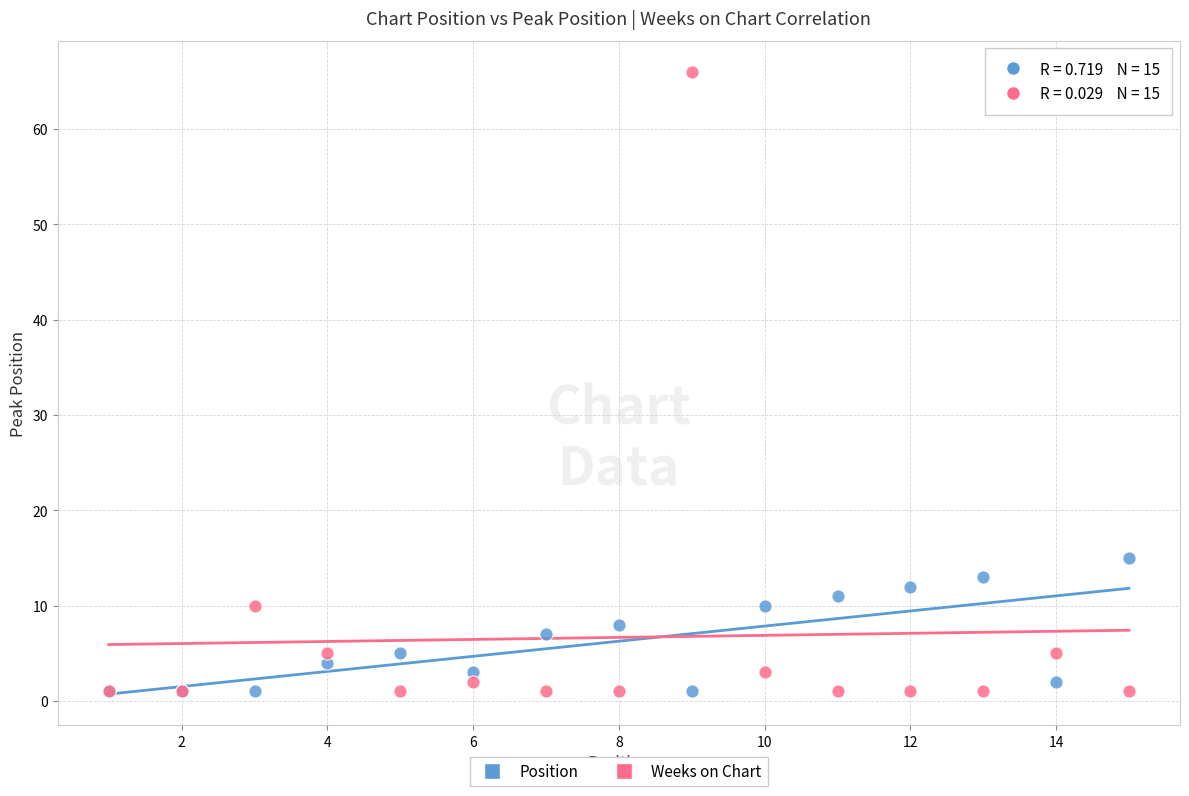

What are all the series names shown in the legend?

Position, Weeks on Chart